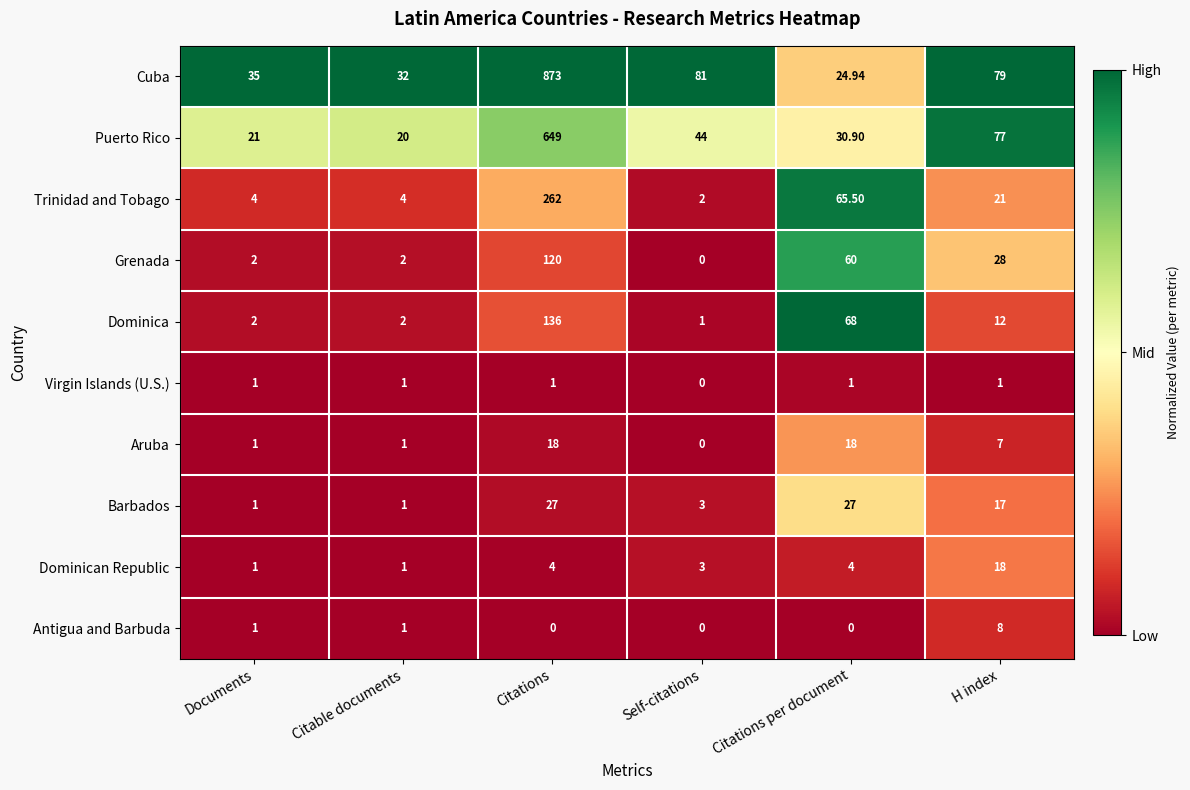

Which label corresponds to the largest value in the chart?

Citations